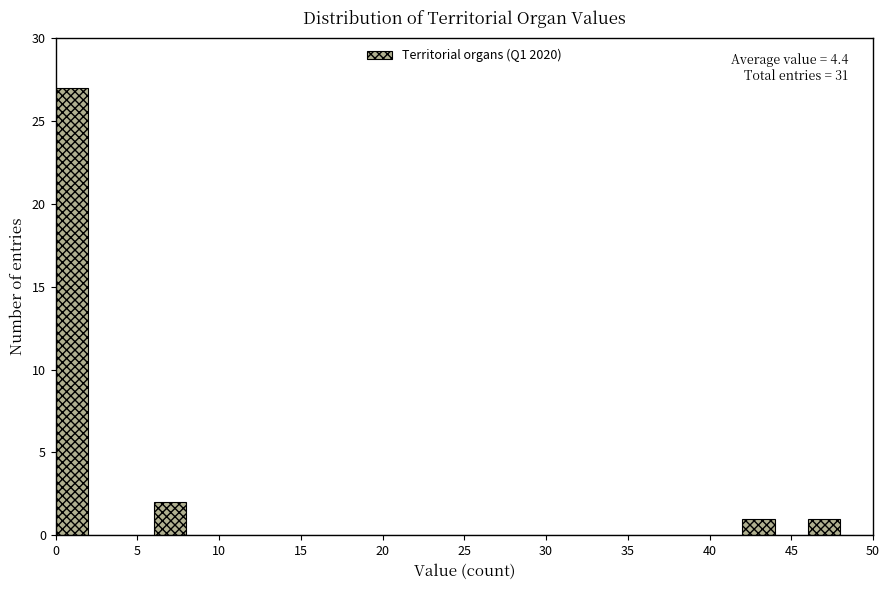

Which range on the x-axis has the tallest bar?

0 to 2